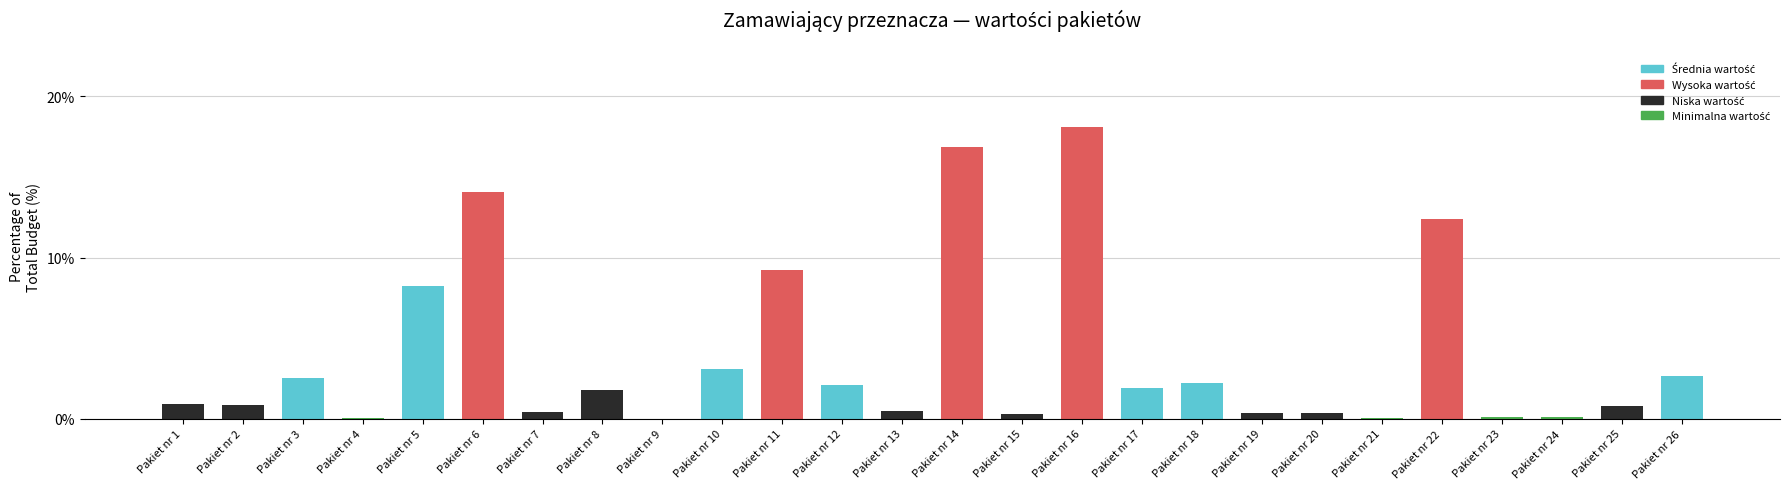

Where is the data nearest to the value 9?

Pakiet nr 11